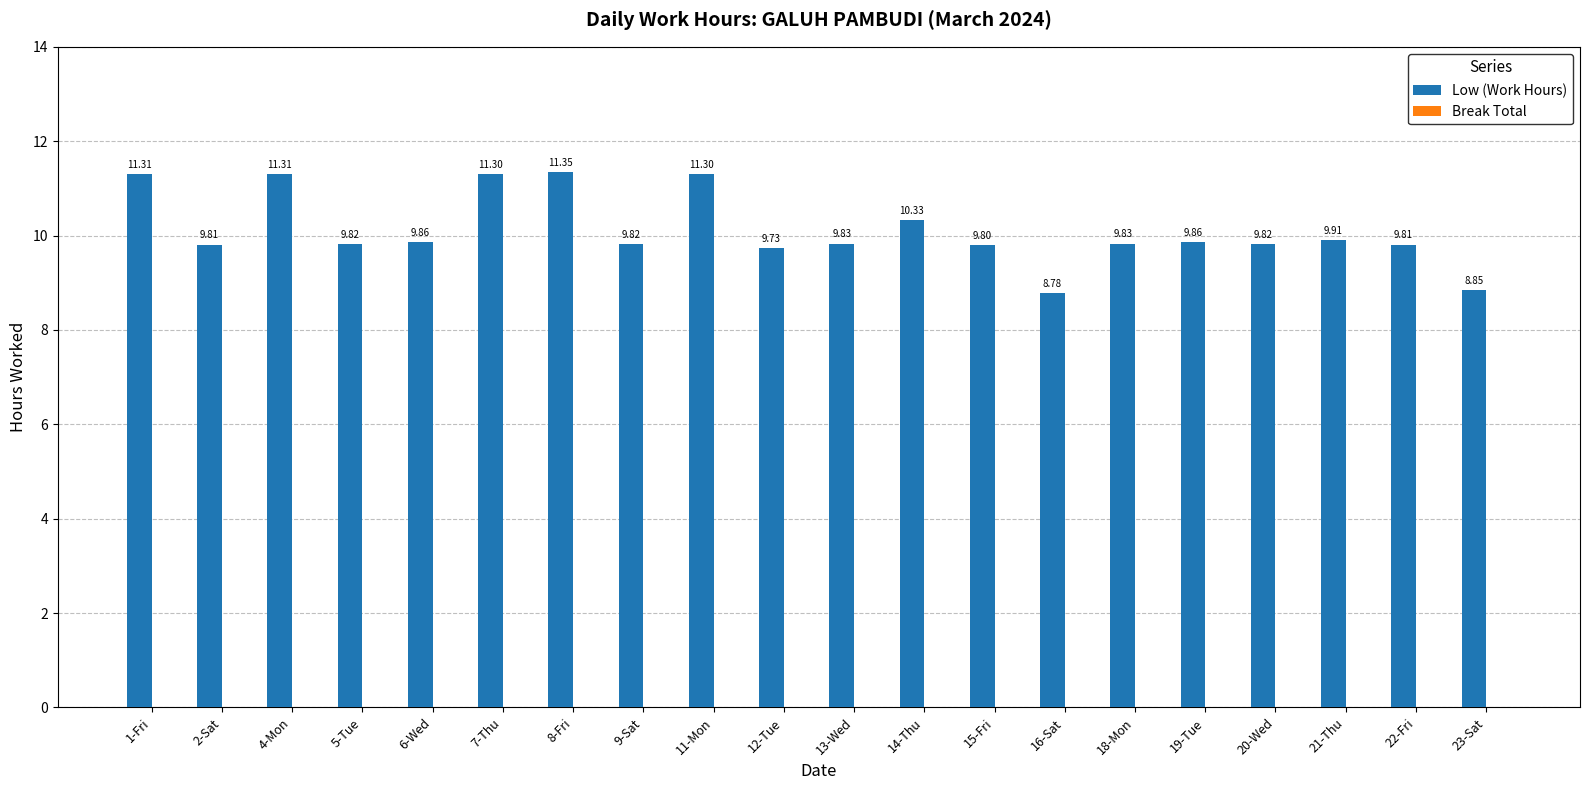

What is the ratio of the value at 6-Wed to the value at 9-Sat?

1.0